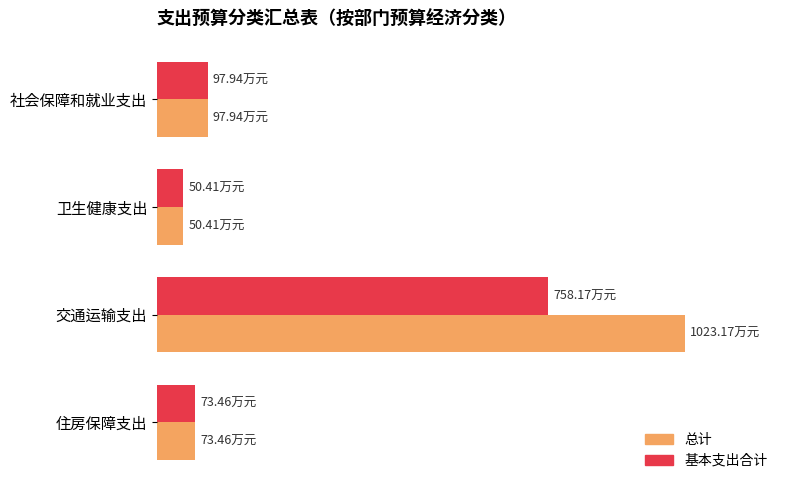

Rank the series by their maximum value, from highest to lowest.

总计, 基本支出合计